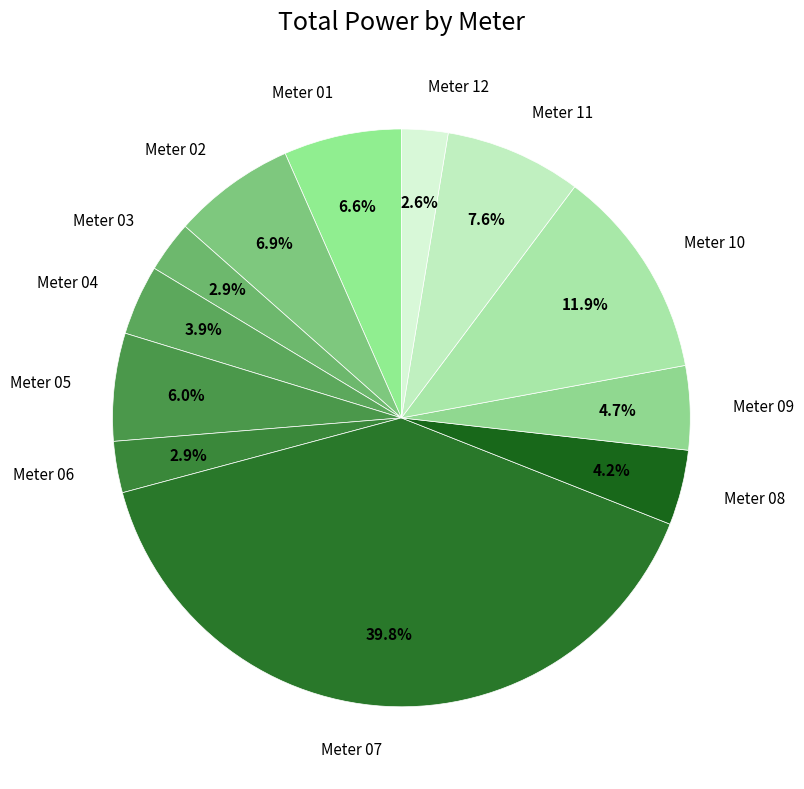

Which slice is the largest?

Meter 07